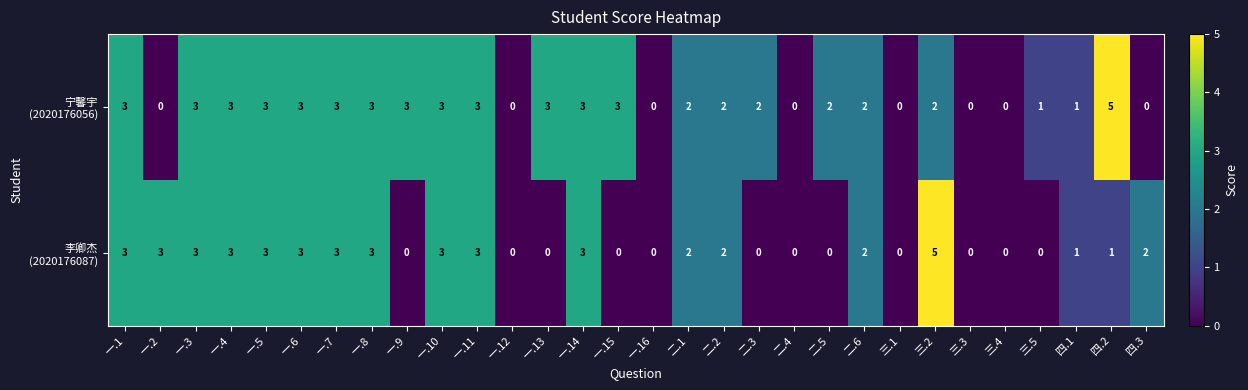

What is the maximum value shown in the chart?

5